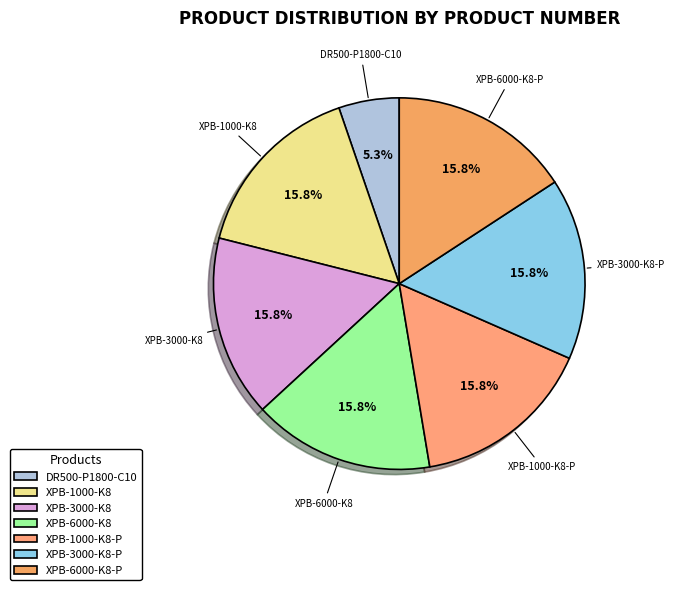

Count the number of slices in the pie.

7